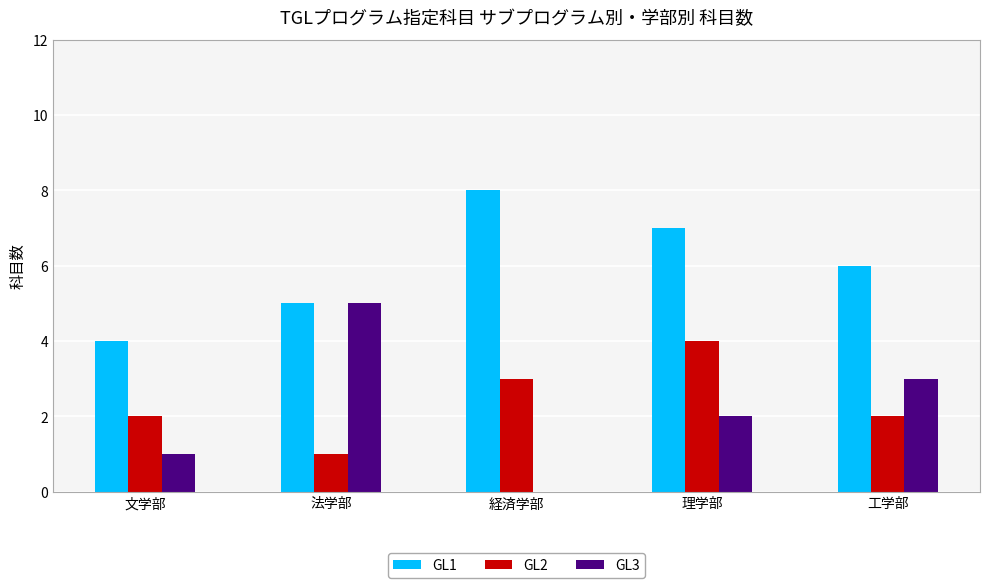

How many groups of bars are there?

5